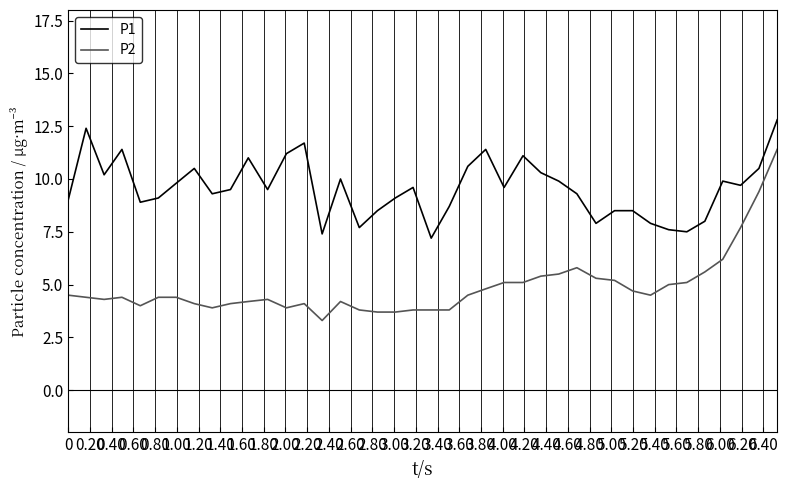

What is the difference between the maximum and minimum values in the P2 series?

8.1